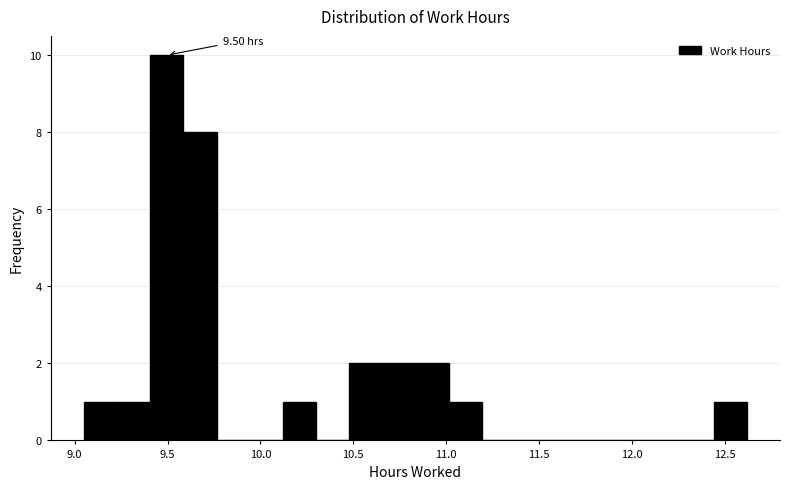

Read against the x-axis, roughly where is the centre of the tallest bar?

9.50